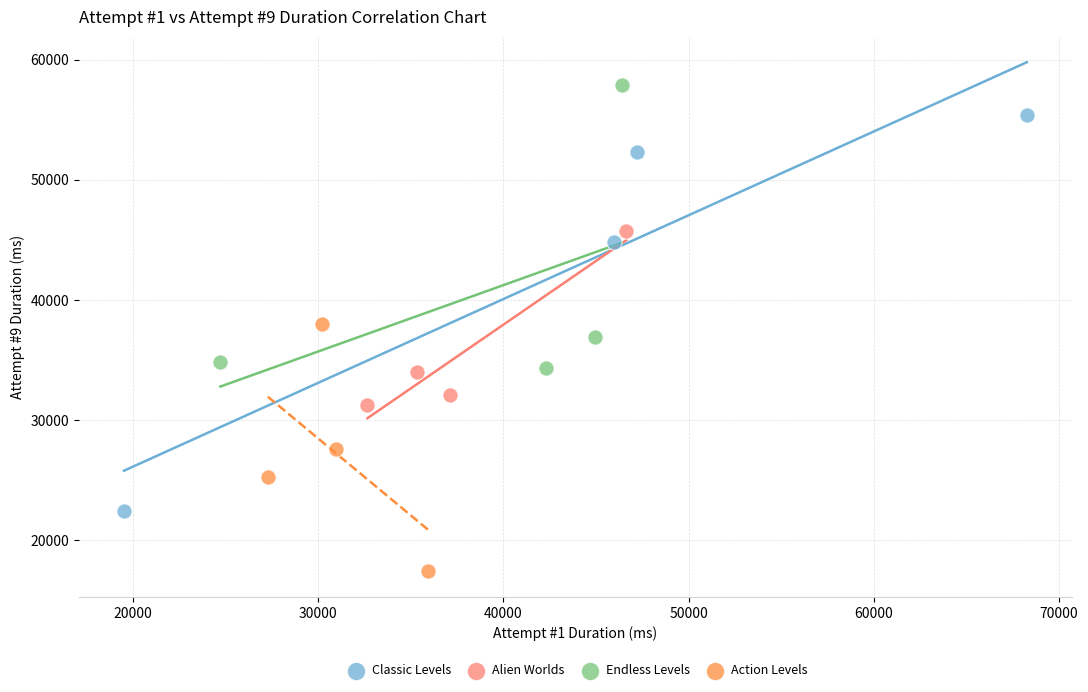

Which series reaches the maximum Y coordinate?

Endless Levels